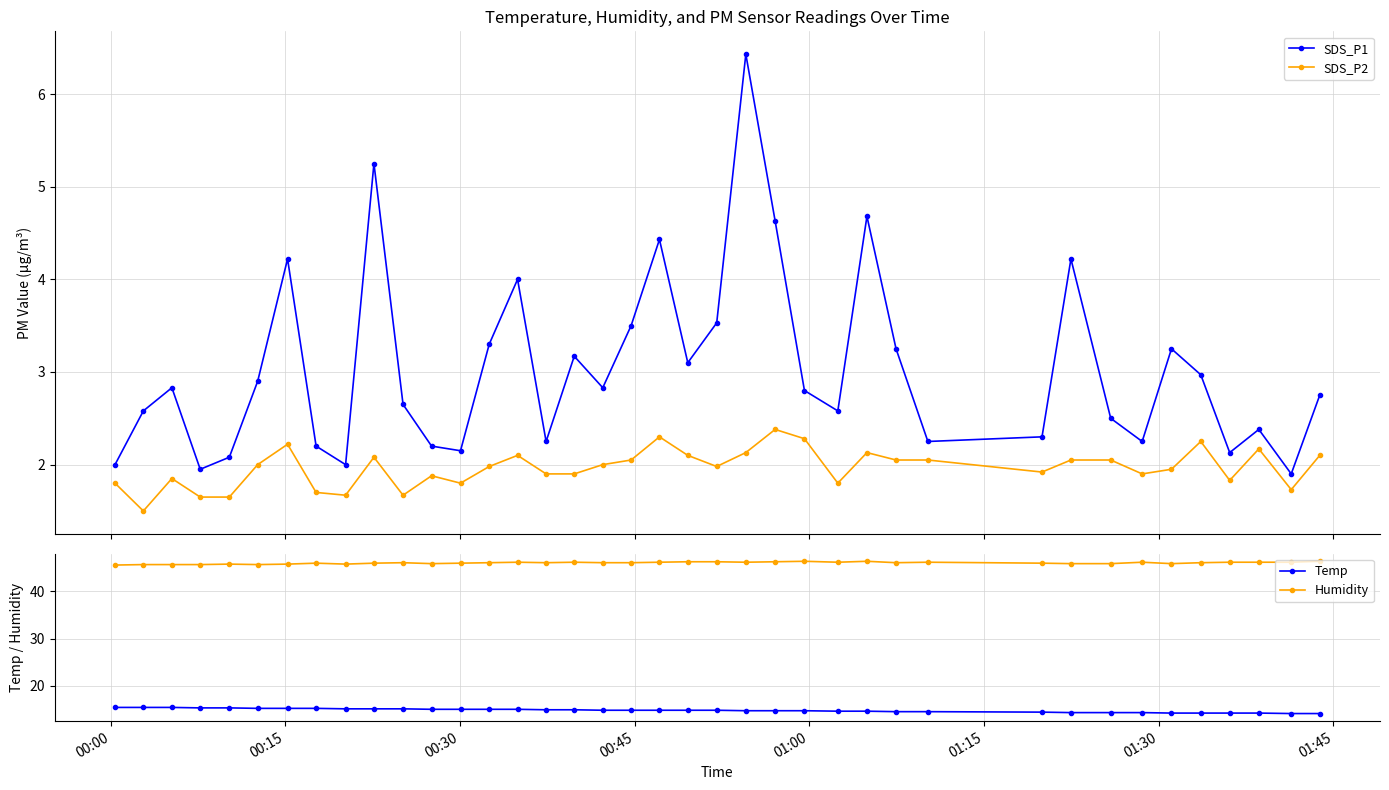

What is the value of the SDS_P1 point at the 24th from the left?

4.6